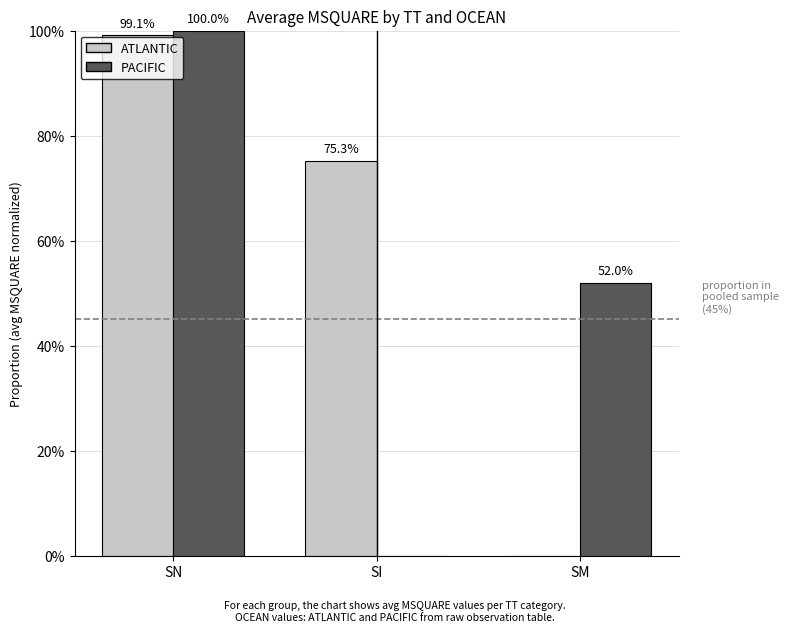

How many PACIFIC values are between 0 and 1?

3